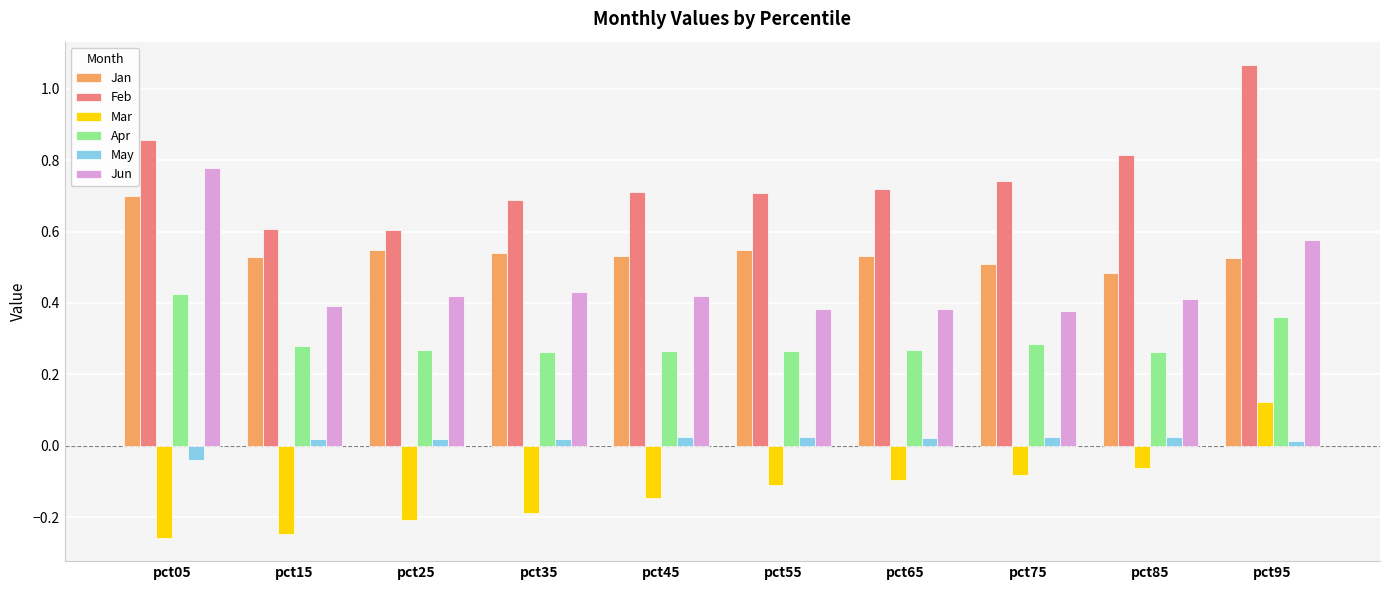

At which label does Mar reach its peak?

pct95